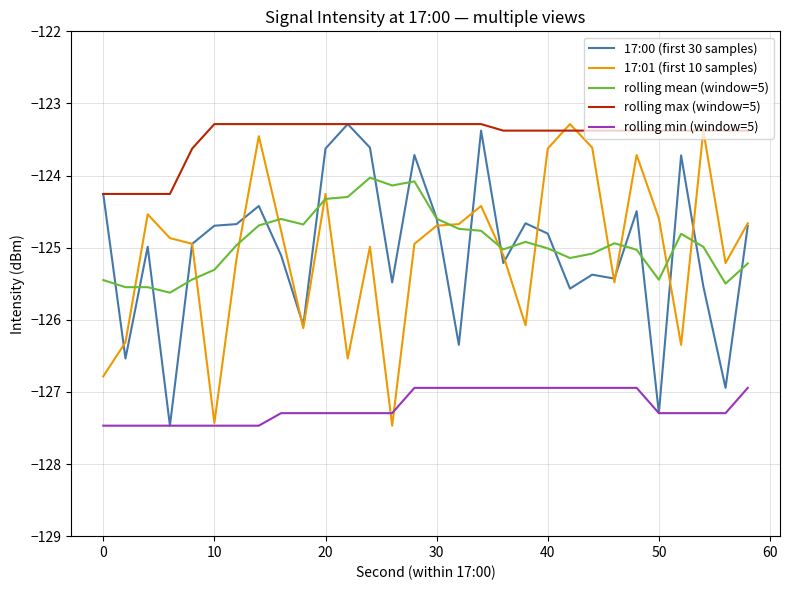

Which series has the largest total across all categories?

rolling max (window=5)